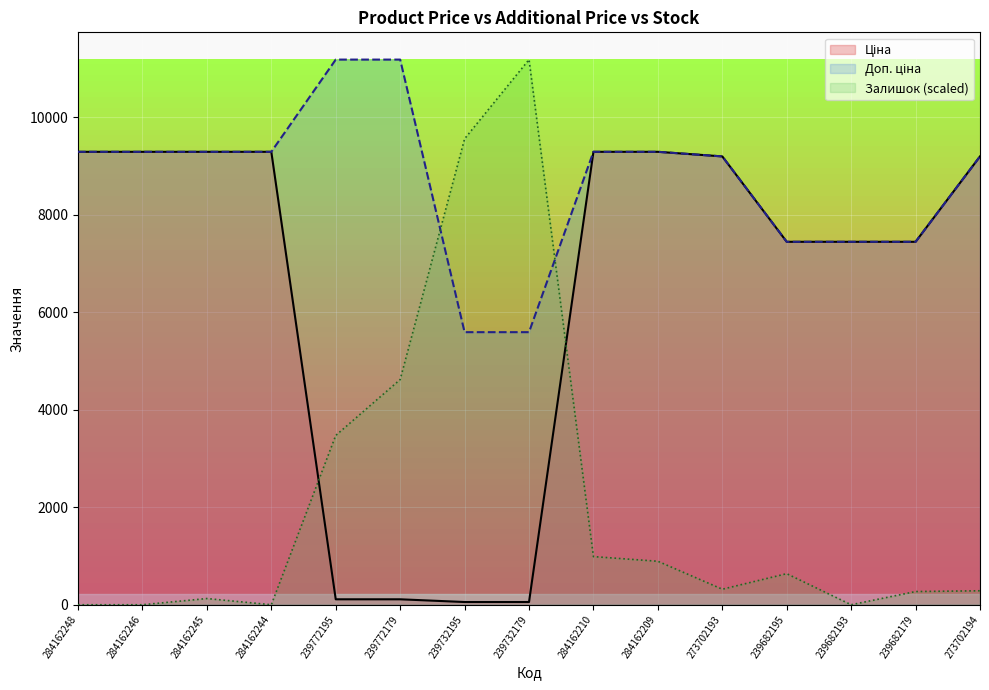

Reading left to right, transcribe all the data shown in this chart.

Ціна: 9290.5	9290.5	9290.5	9290.5	111.8	111.8	55.9	55.9	9290.5	9290.5	9196.3	7444.6	7444.6	7444.6	9196.3
Доп. ціна: 9290.5	9290.5	9290.5	9290.5	11182.0	11182.0	5591.0	5591.0	9290.5	9290.5	9196.3	7444.6	7444.6	7444.6	9196.3
Залишок: 0.0	0.0	127.4	0.0	3472.5	4619.3	9557.3	11182.0	987.6	892.0	318.6	637.2	0.0	270.8	286.7